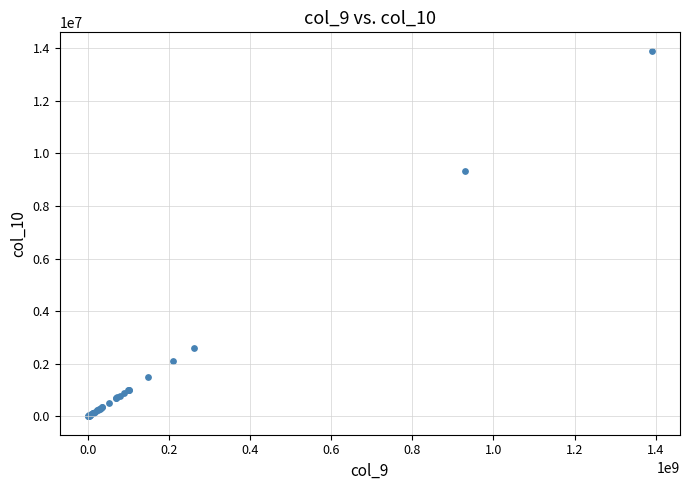

What Y value in the scatter plot is closest to 6953223?

9311473.2